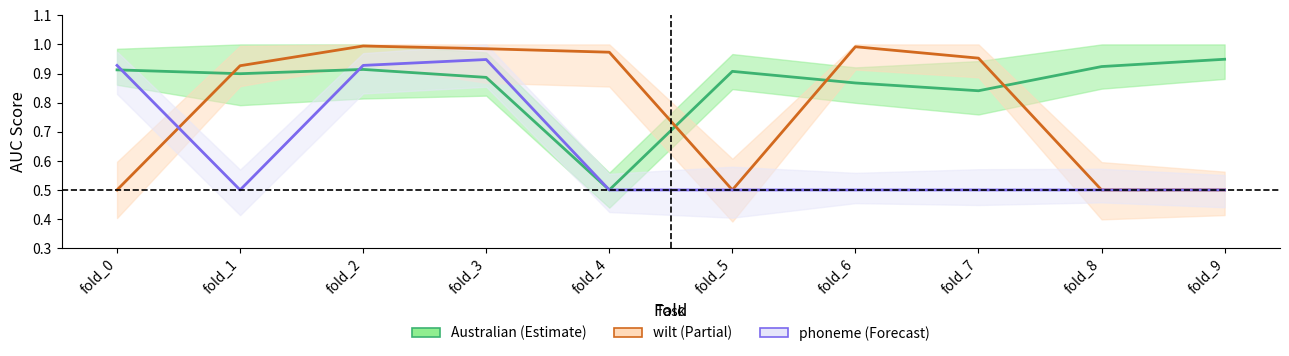

Rank the series by their average value, from lowest to highest.

phoneme, wilt, Australian